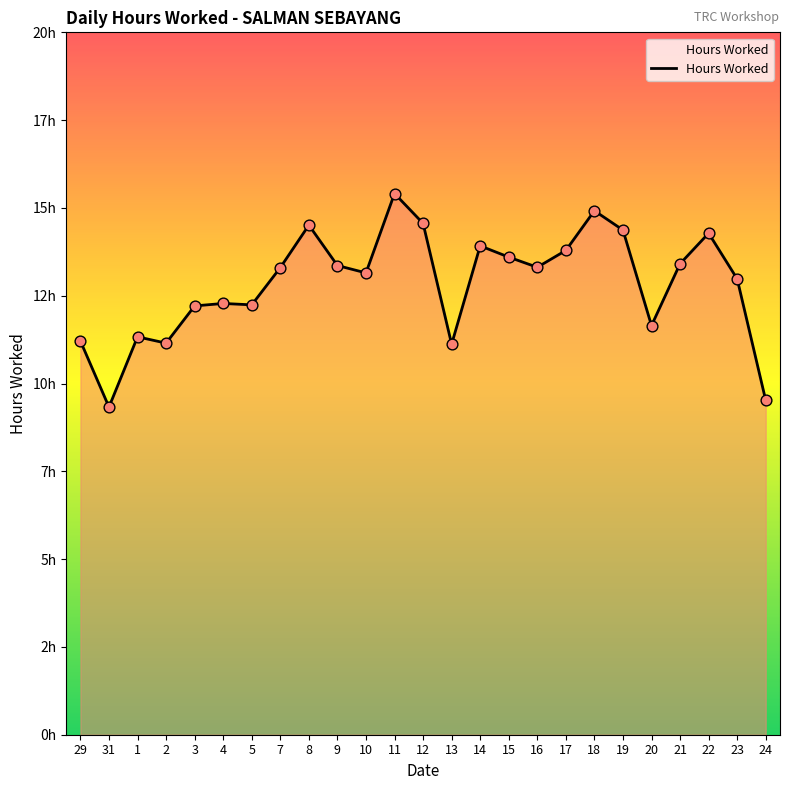

Between 22 and 19, which is larger?

19